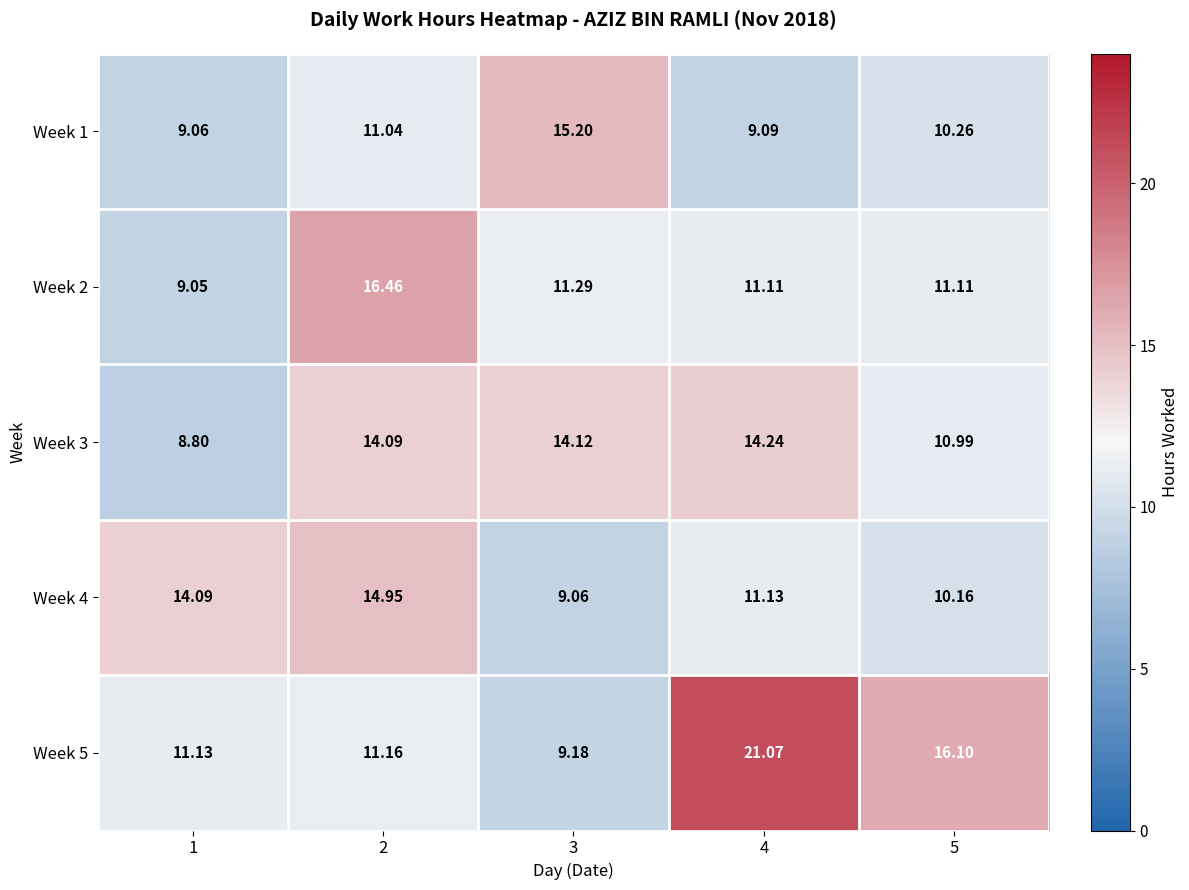

Is the value of Week 2 at 2 greater than the value of Week 4 at 5?

Yes